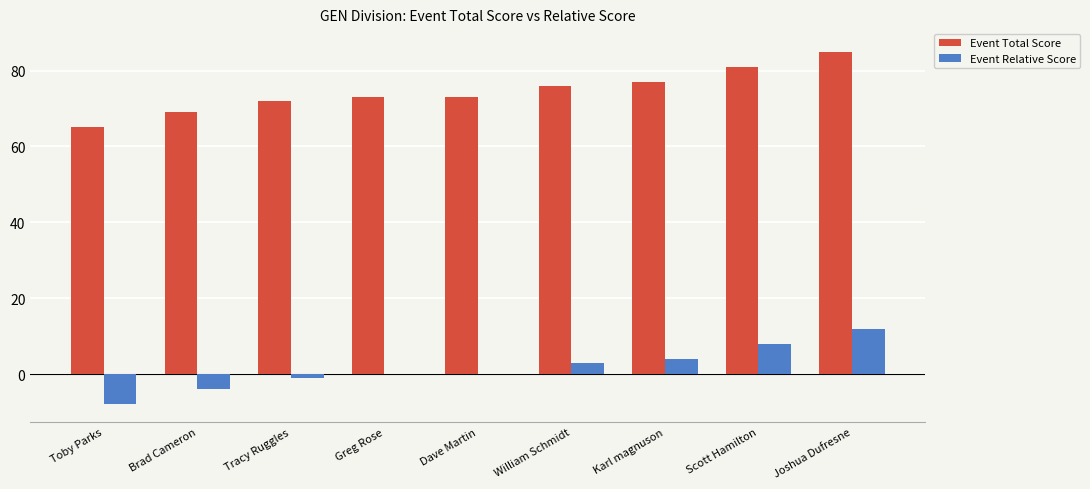

What is the total value across all series at Greg Rose?

73